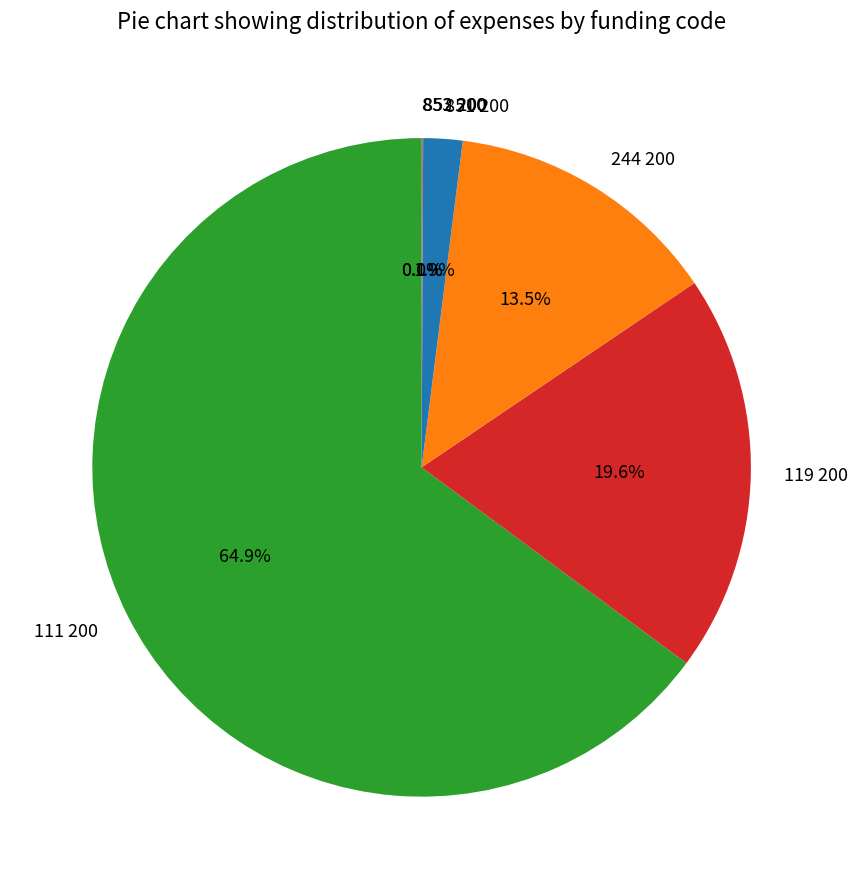

Between 111 200 and 119 200, which is larger?

111 200